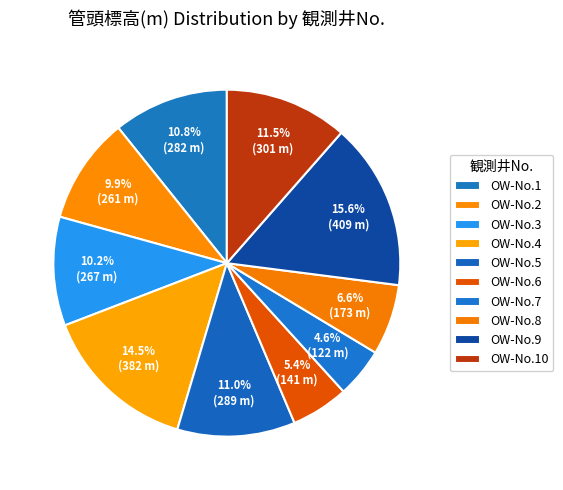

How many segments does this pie chart have?

10